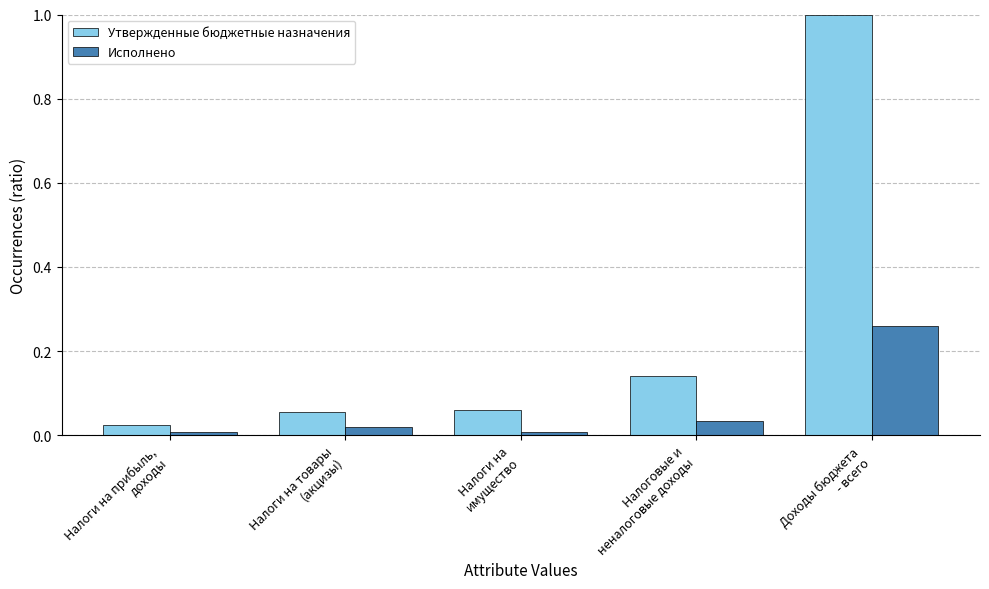

Which series changed the most between Налоги на прибыль,
доходы and Налоги на
имущество?

Утвержденные бюджетные назначения